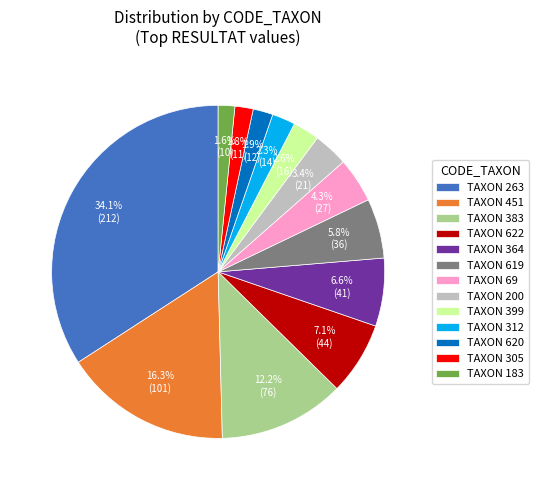

Combined, do TAXON 263 and TAXON 312 account for over 50%?

No